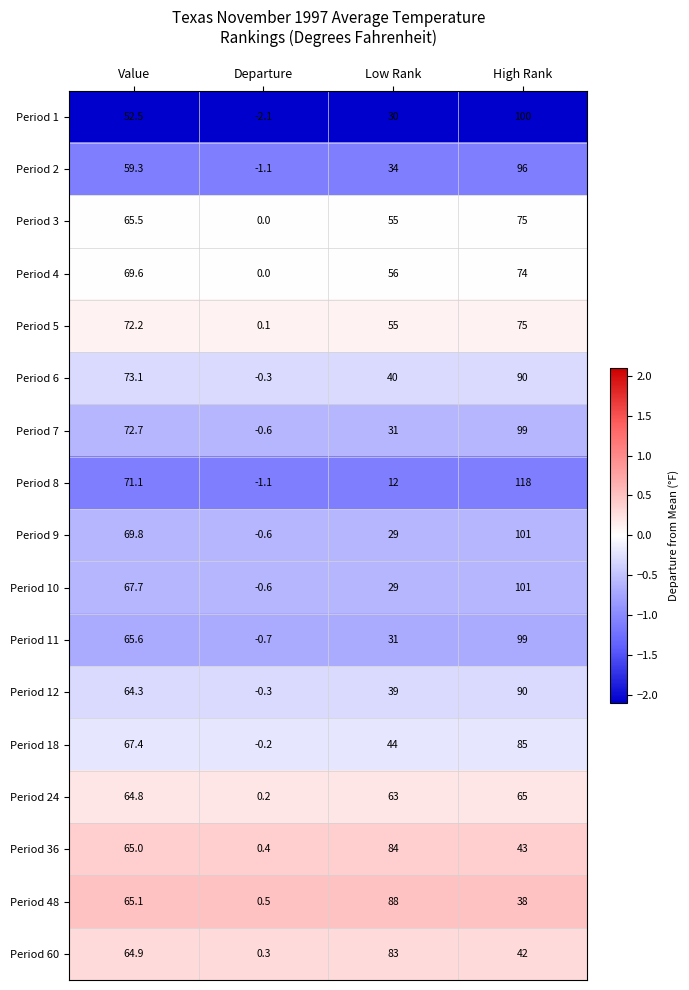

At which category does the chart reach its minimum across all series?

Departure